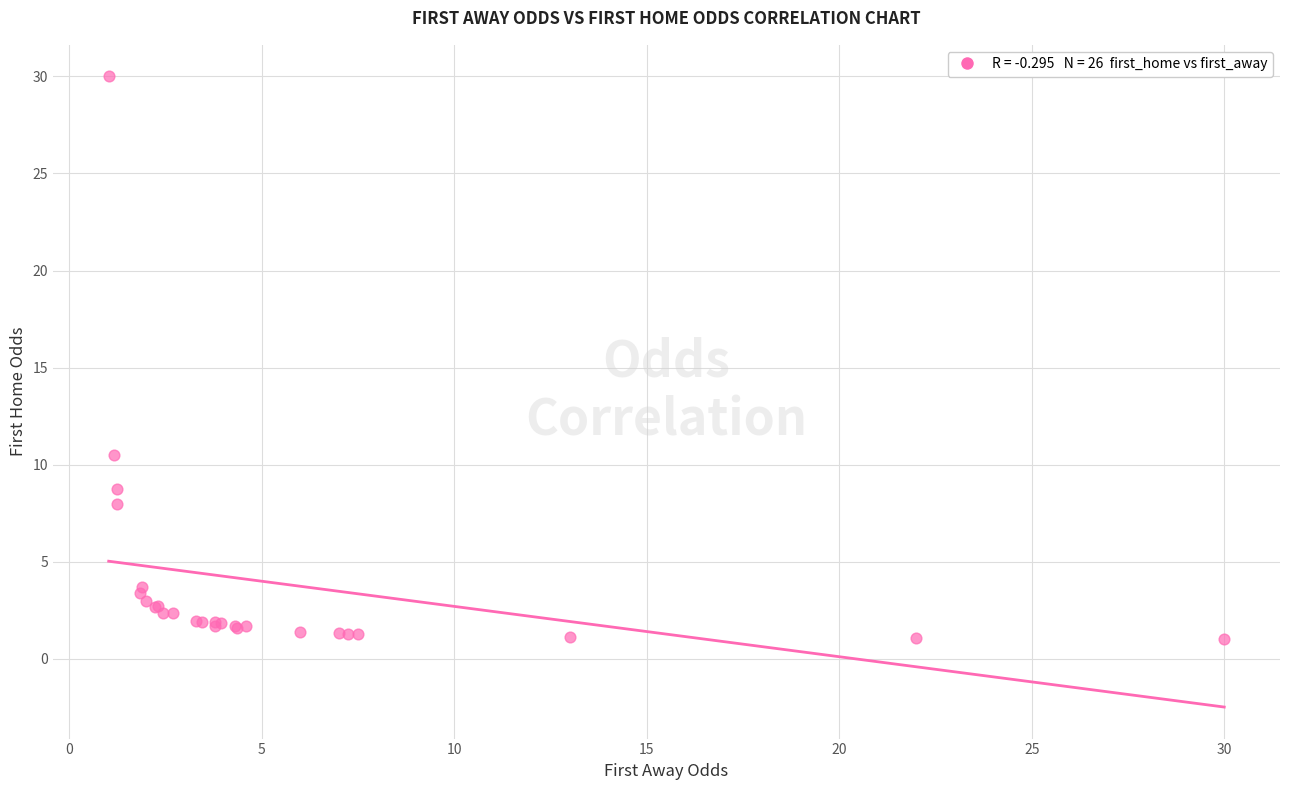

What Y value in the scatter plot is closest to 15?

10.5